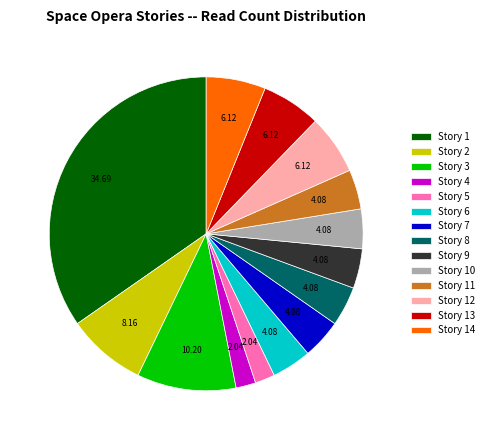

Does any single category account for the majority?

No